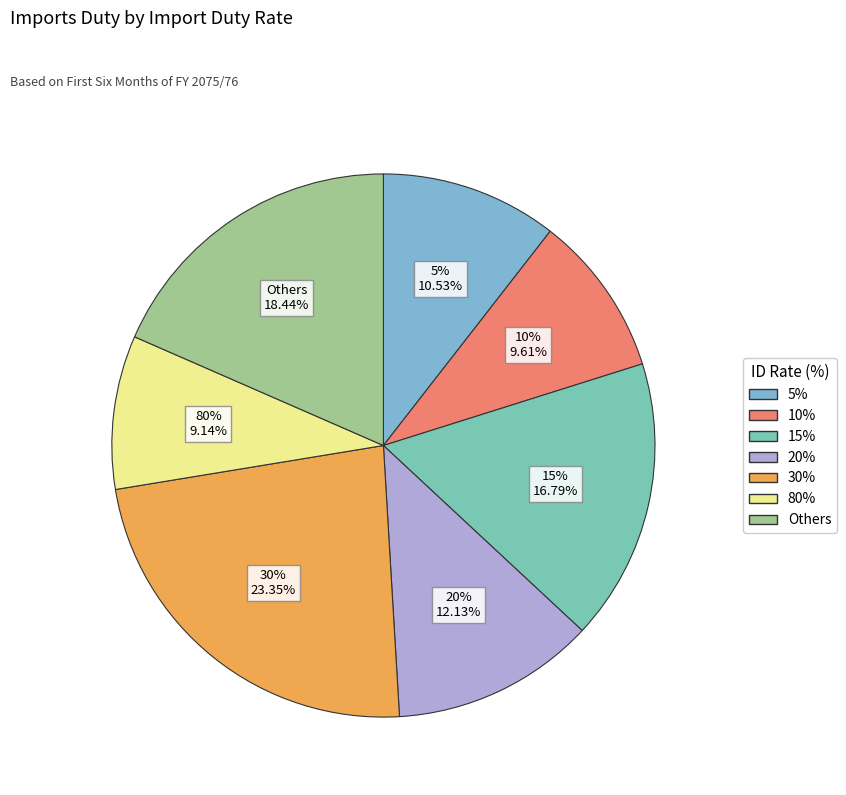

Which has a higher value, 15% or 80%?

15%